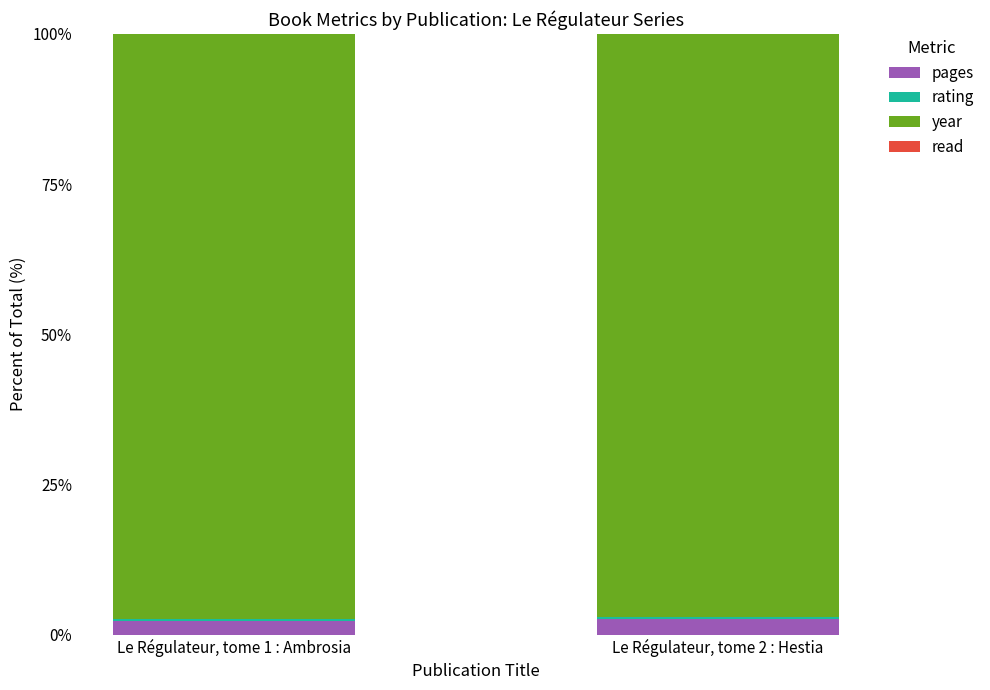

Are the bars grouped side by side (vs. stacked)?

No